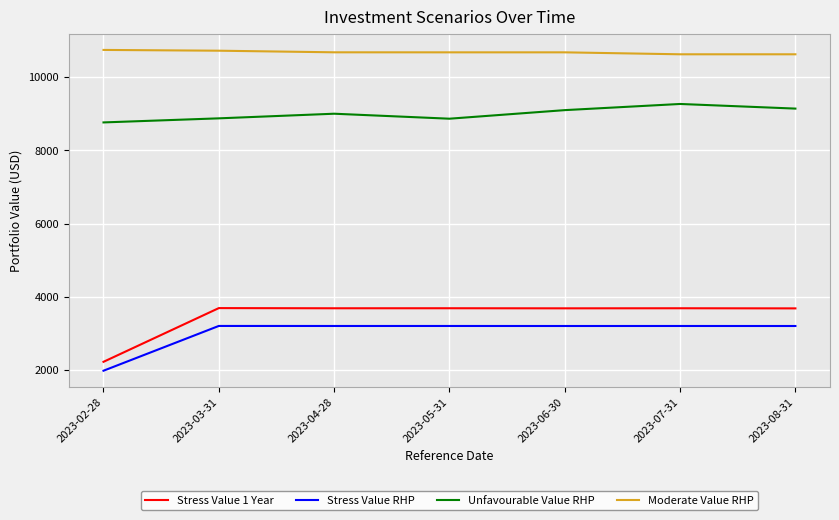

What are all the series names shown in the legend?

Stress Value 1 Year, Stress Value RHP, Unfavourable Value RHP, Moderate Value RHP